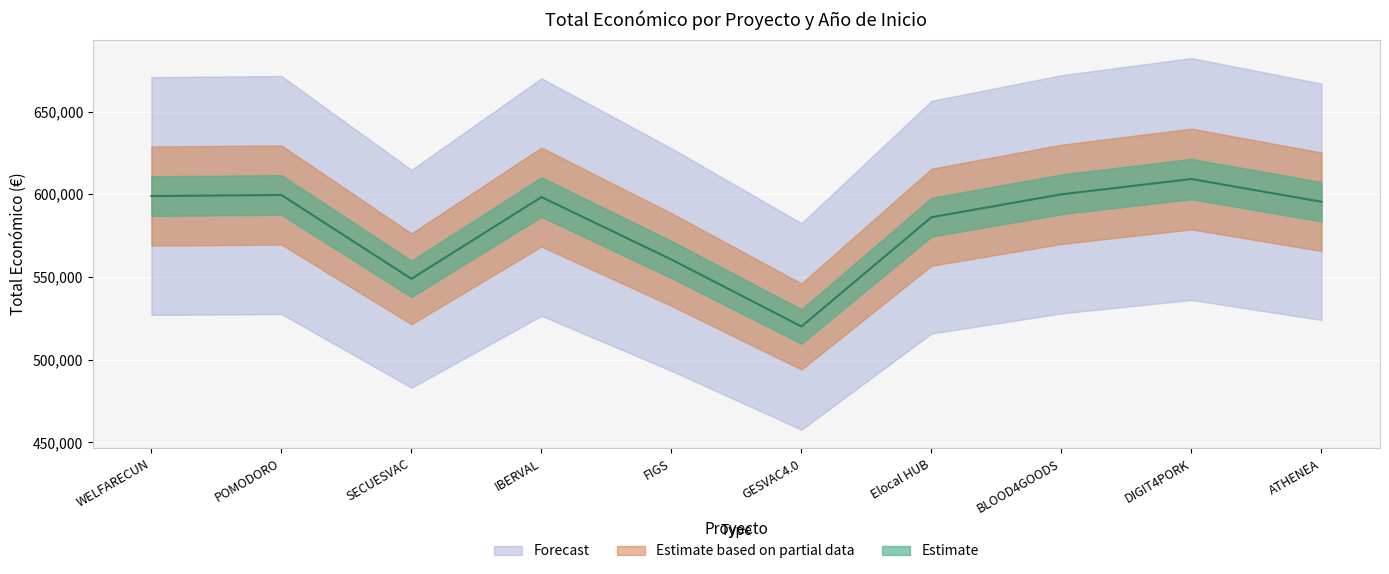

What is the difference between the maximum and minimum values?

89144